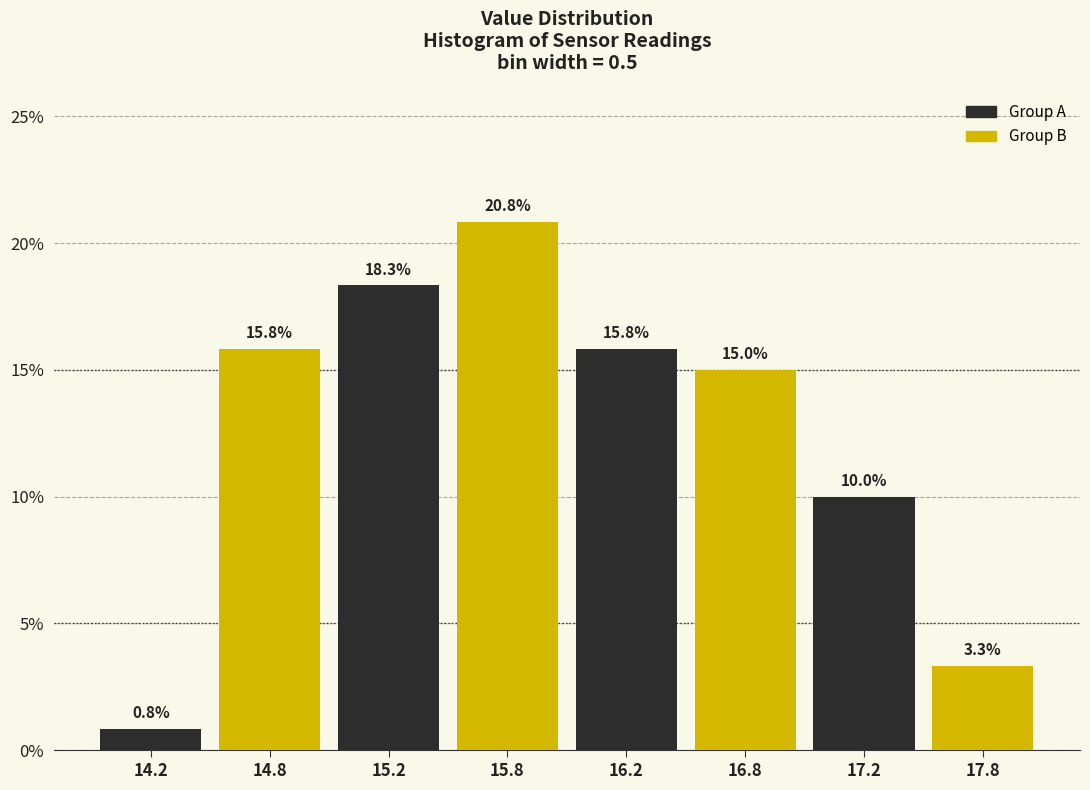

At which category is the sum across all series the highest?

15.2